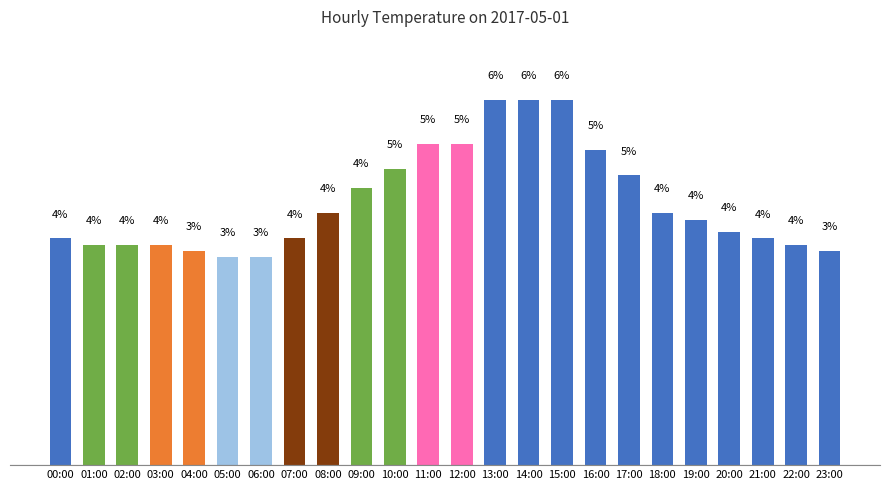

What is the label of the 21st bar from the right?

03:00